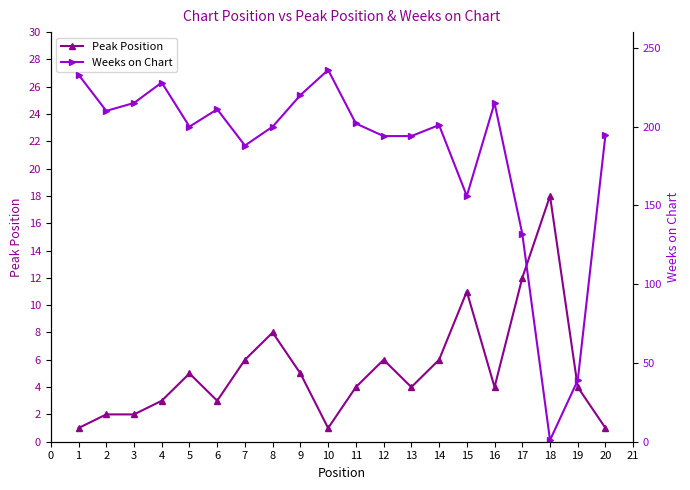

Rank the series at −1 from lowest to highest value.

Peak Position, Weeks on Chart